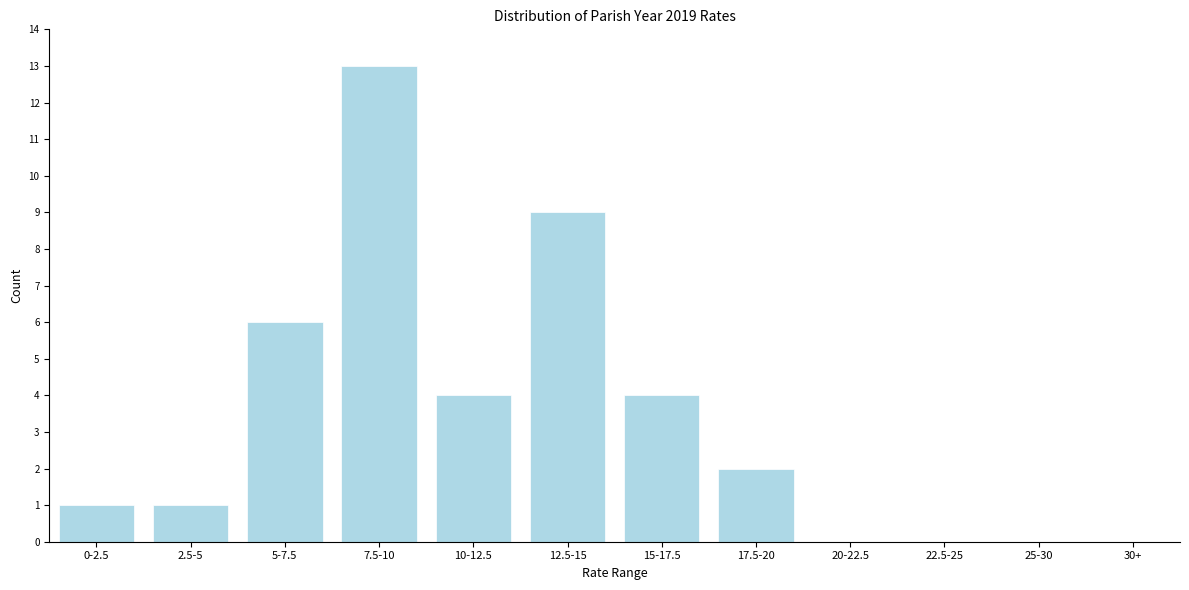

Reading left to right, what are all the values shown in this chart?

0-2.5=1	2.5-5=1	5-7.5=6	7.5-10=13	10-12.5=4	12.5-15=9	15-17.5=4	17.5-20=2	20-22.5=0	22.5-25=0	25-30=0	30+=0